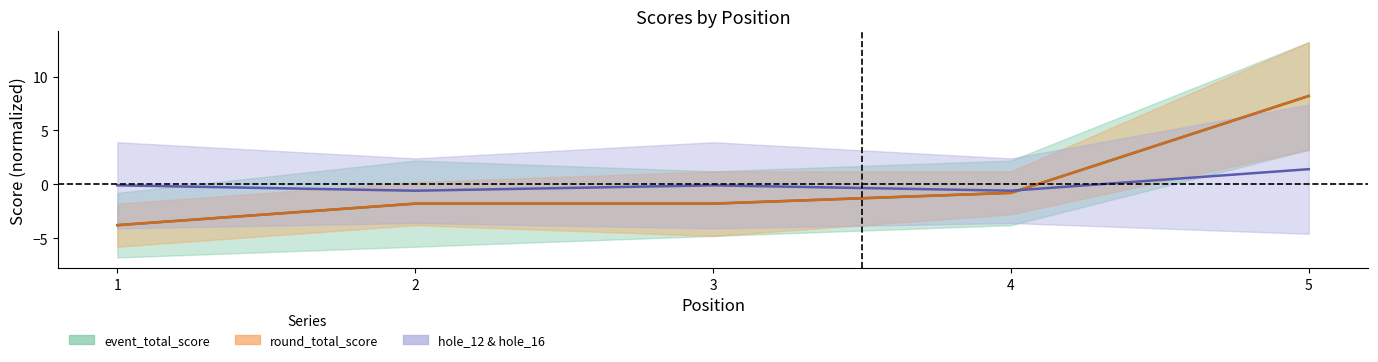

List the labels in order of event_total_score value, largest first.

5, 4, 2, 3, 1